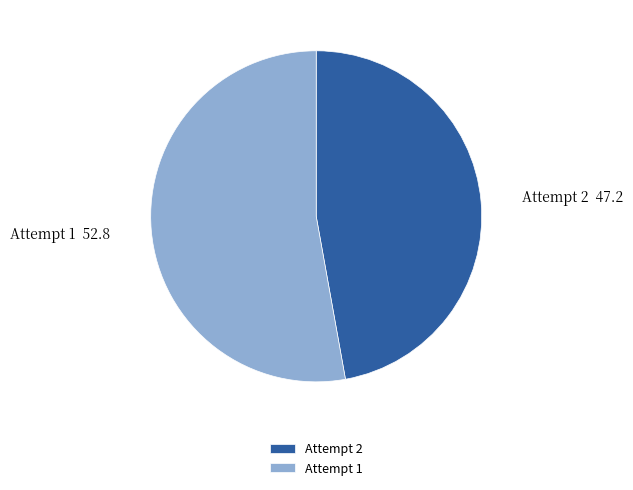

The Attempt 1 slice represents 43% of the pie. True or false?

False